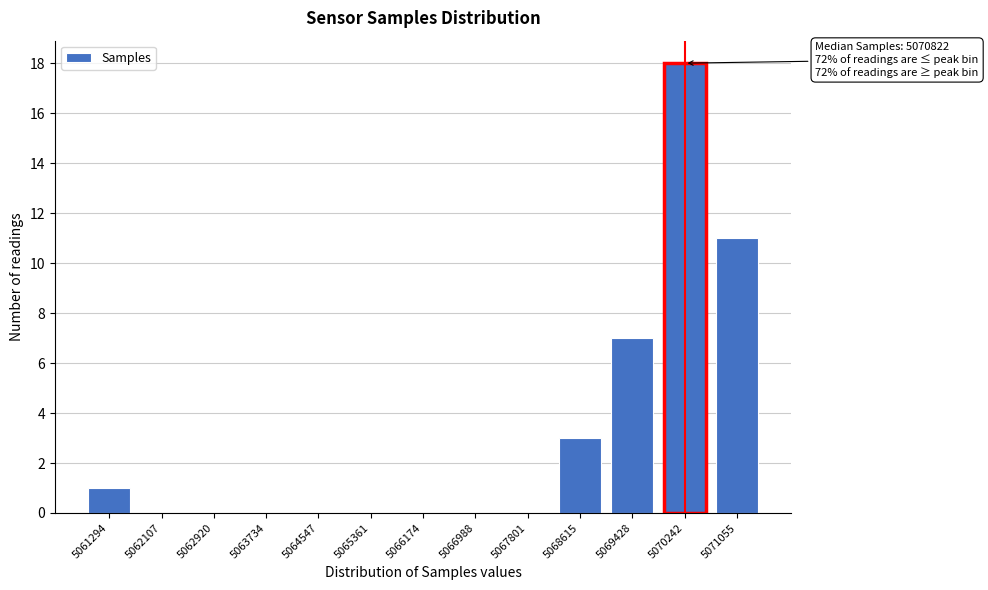

Reading left to right, what are all the values shown in this chart?

5061294=1	5062107=0	5062920=0	5063734=0	5064547=0	5065361=0	5066174=0	5066988=0	5067801=0	5068615=3	5069428=7	5070242=18	5071055=11